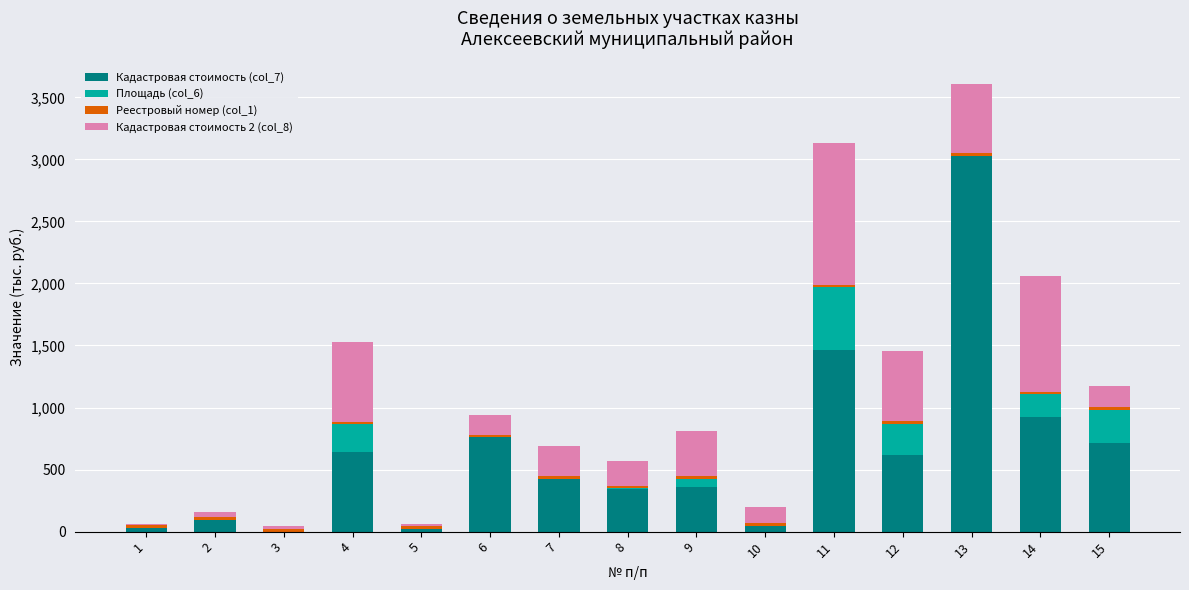

At which category is the sum across all series the highest?

13